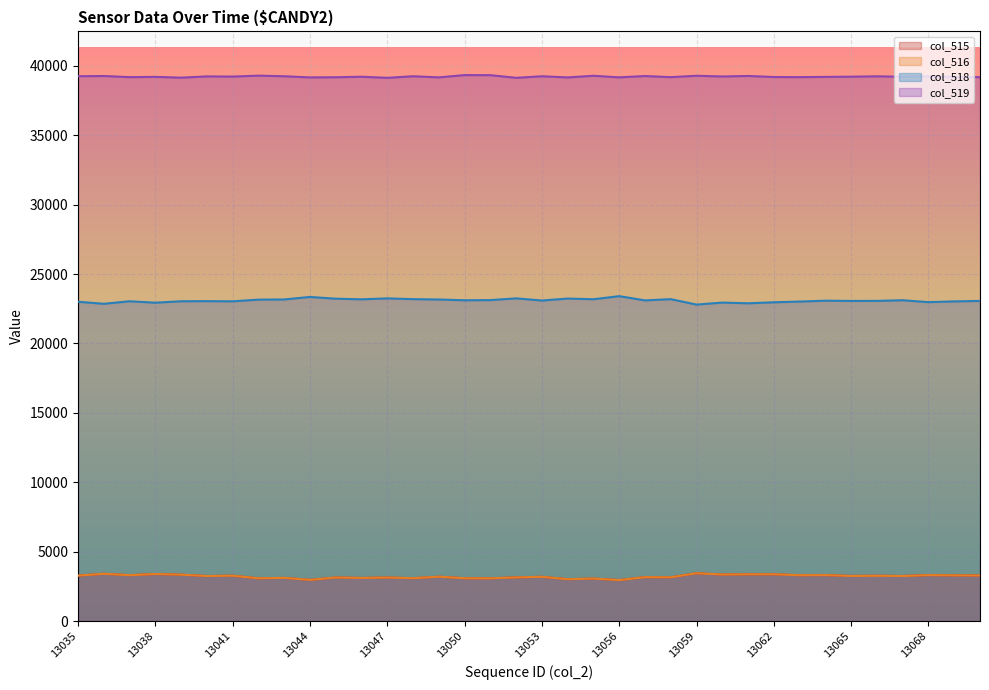

How many lines are shown in the chart?

4